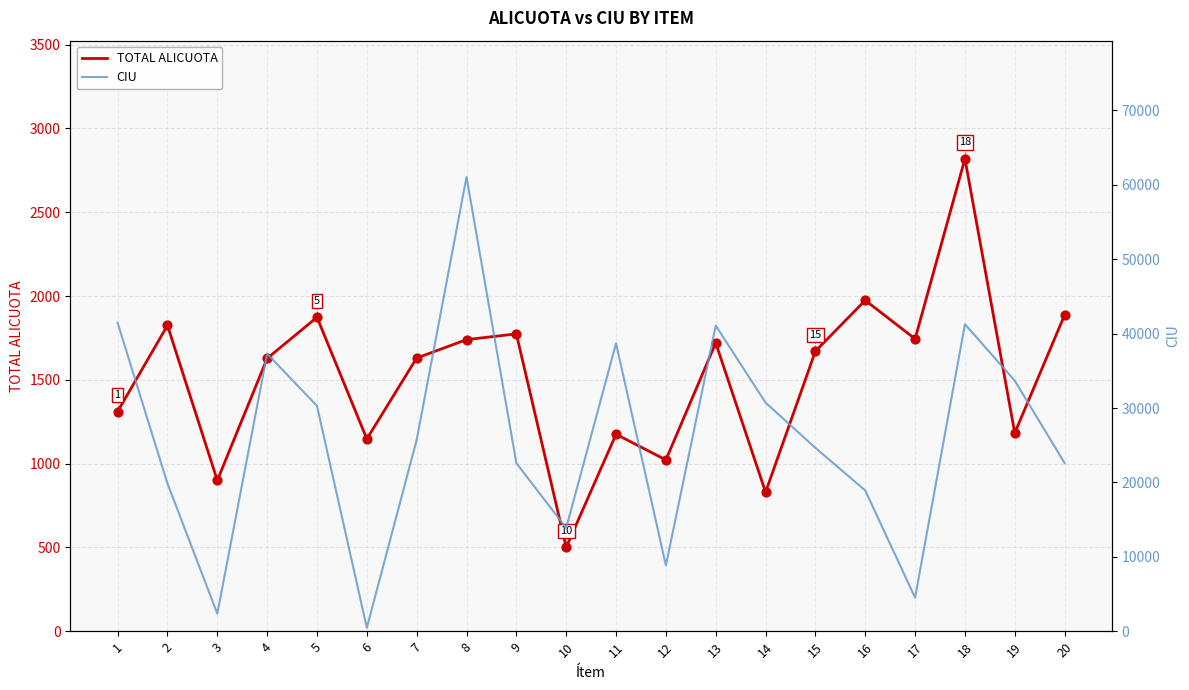

Which series has the largest Y range (max minus min)?

CIU